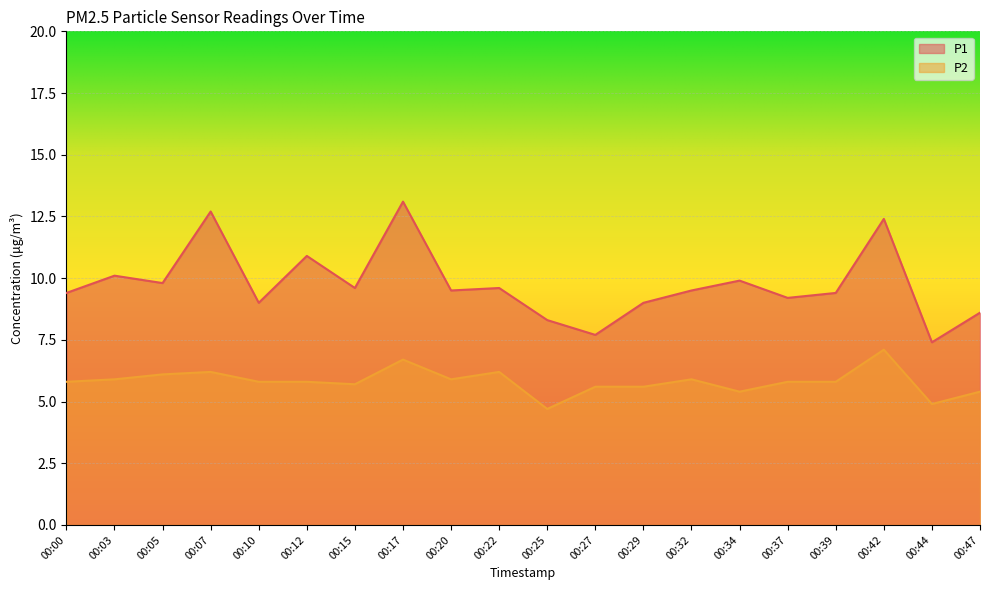

True or false: P1 has a value of 9.2 at 00:37.

True